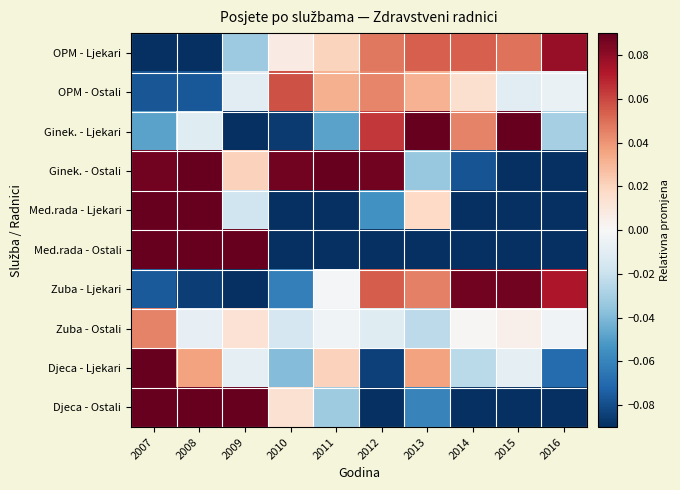

What is the total value across all series at 2015?

-0.5